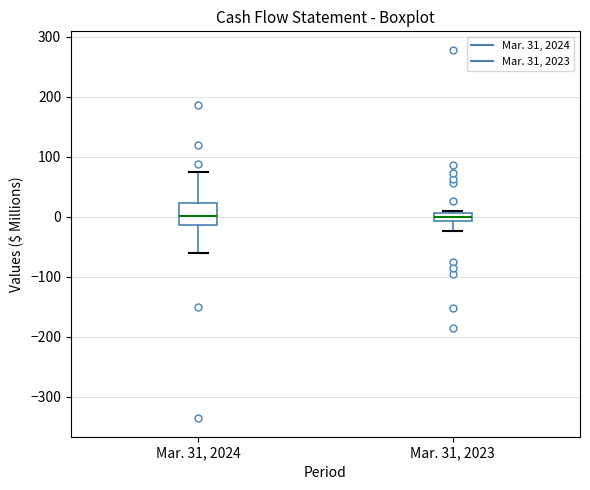

Comparing the boxes themselves (not the whiskers), which one is the tallest?

Mar. 31, 2024